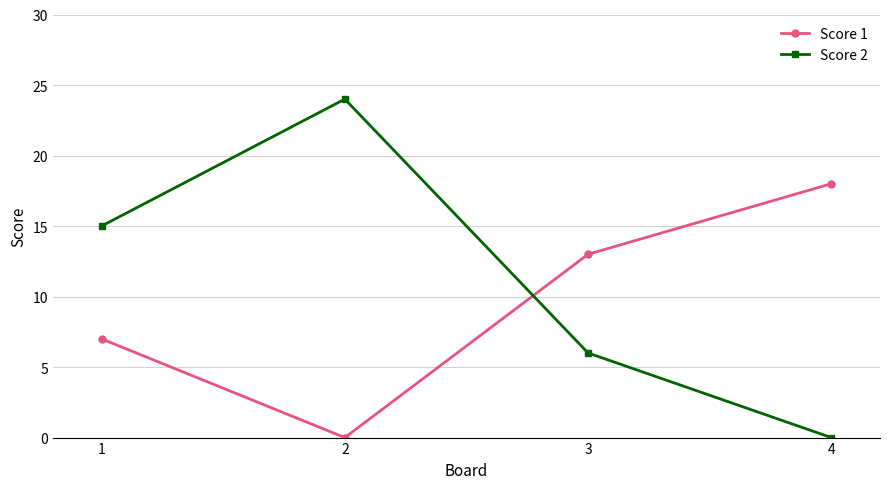

Which series has the widest spread of values?

Score 2